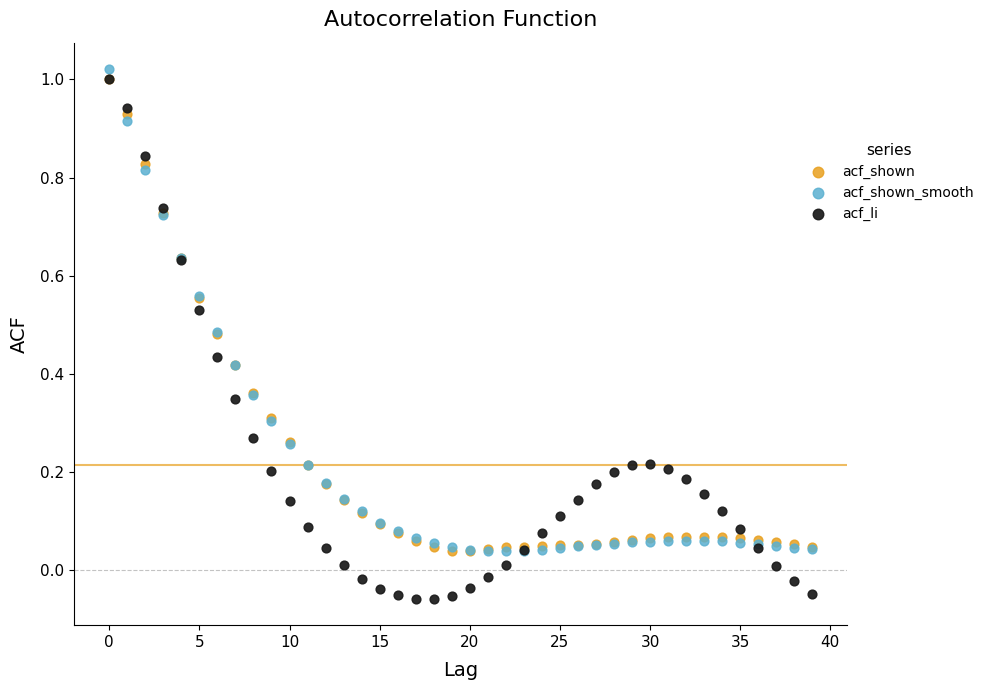

Which series reaches the minimum Y coordinate?

acf_li